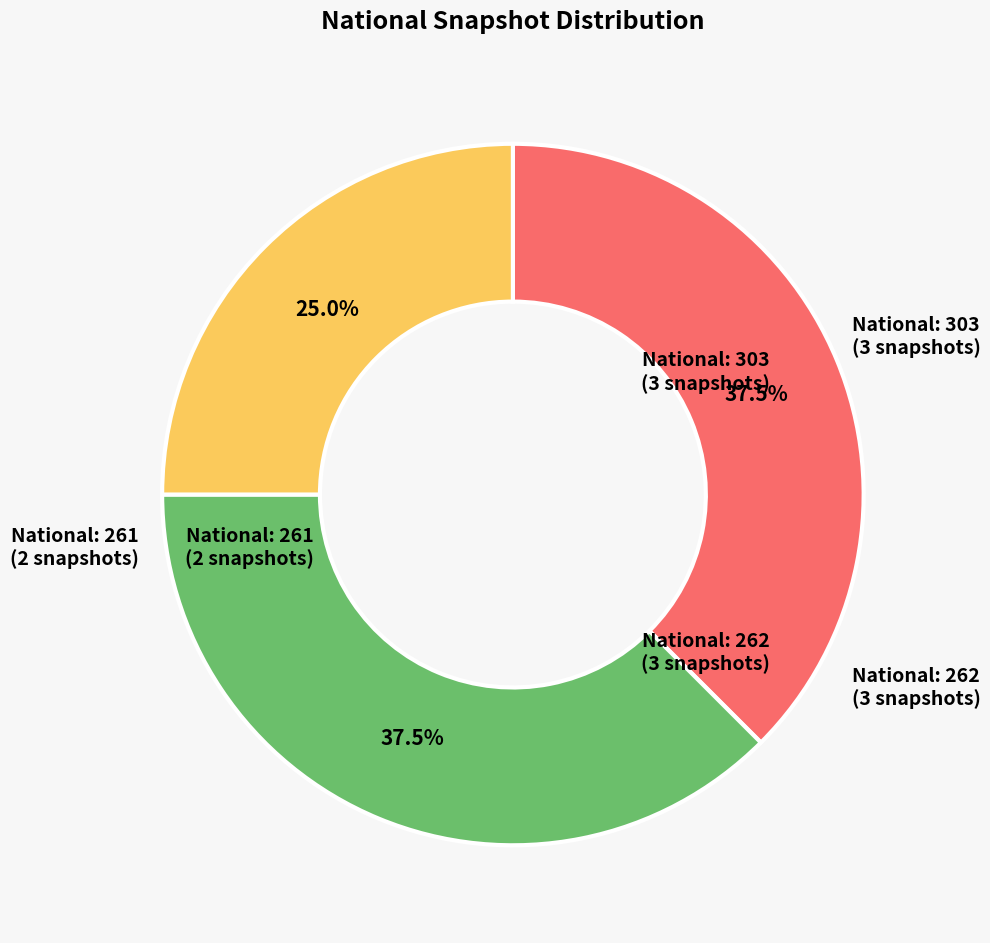

Is there a majority slice in this chart?

No